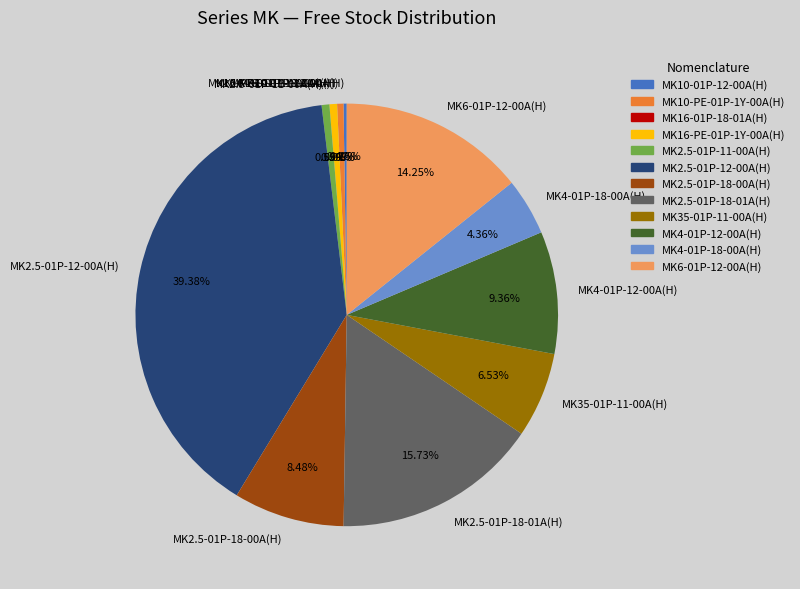

Is it true that MK2.5-01P-18-01A(H) is 16% of the pie?

True